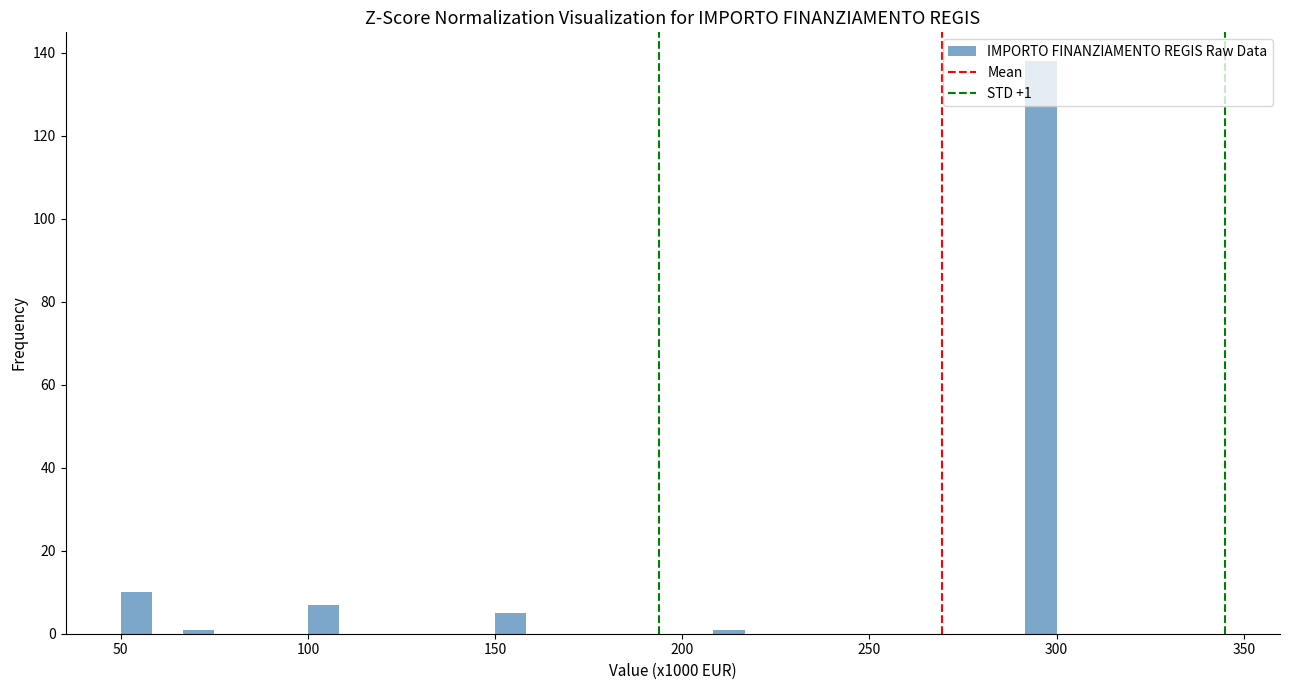

Around what value on the x-axis is the tallest bar? Give the approximate position of its centre, as read against the axis.

295